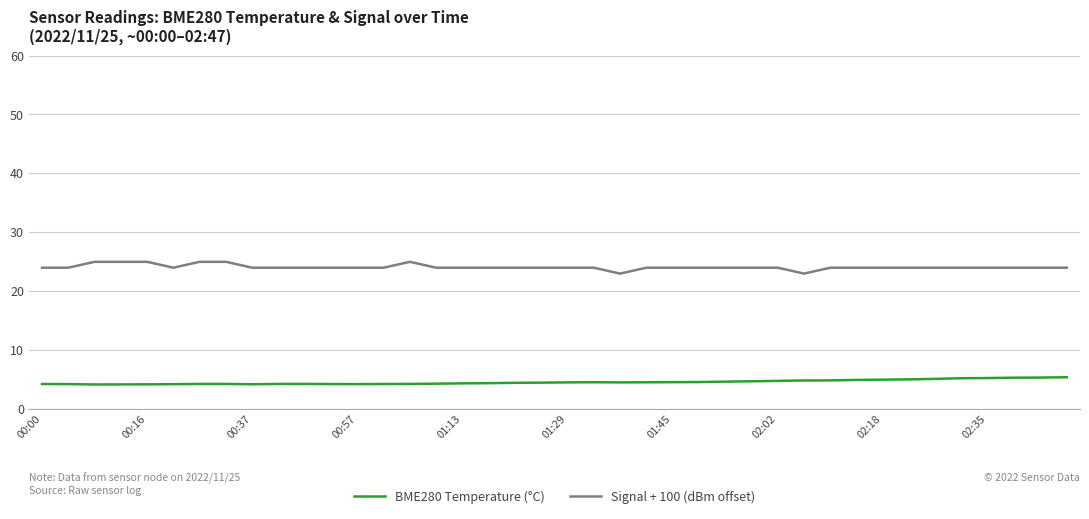

What is the minimum value for BME280 Temperature (°C)?

4.2